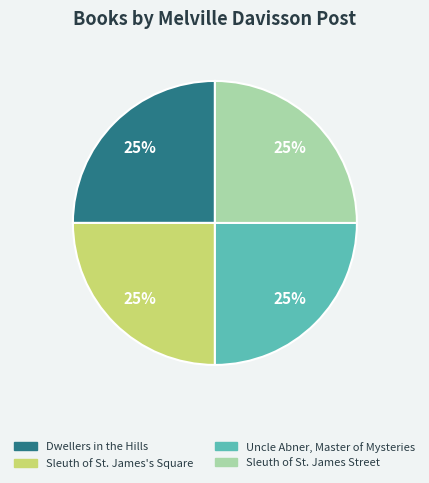

To the nearest percent, what is the combined percentage of Sleuth of St. James's Square and Uncle Abner, Master of Mysteries?

50%